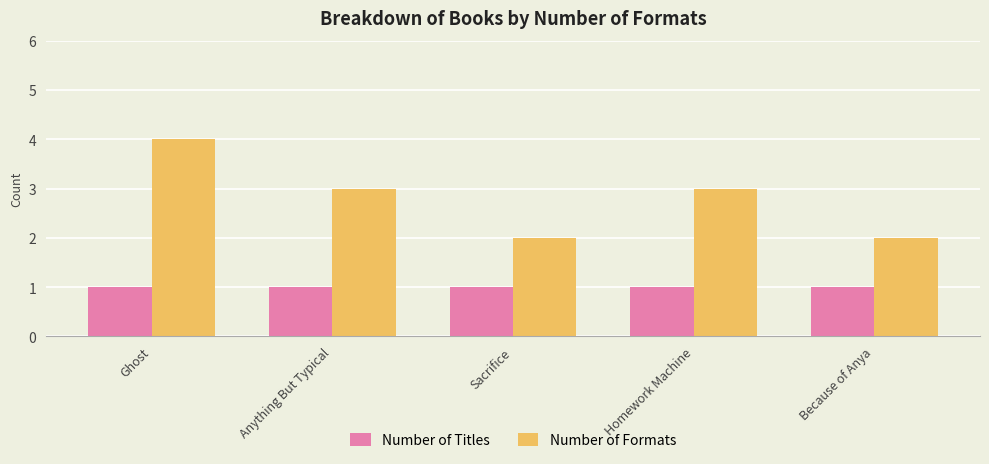

At which category is the sum across all series the highest?

Ghost